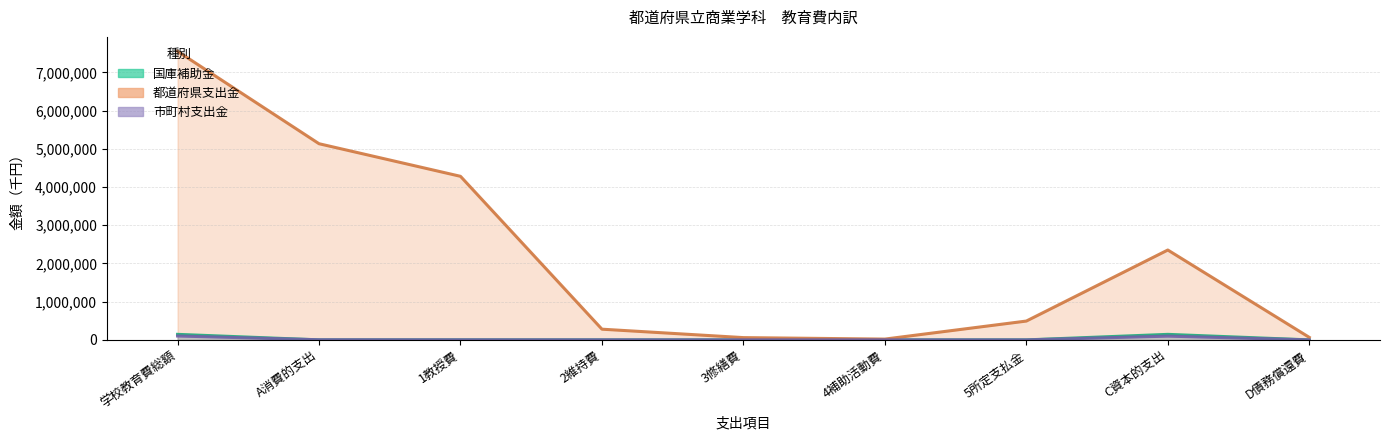

Where is 市町村支出金 nearest to the value 50882?

A消費的支出